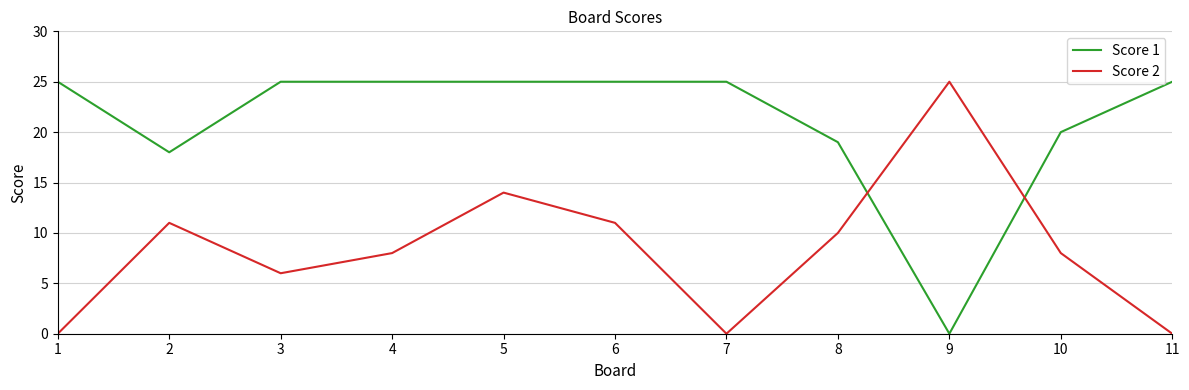

True or false: Score 2 has more than 0 interior local peaks.

True